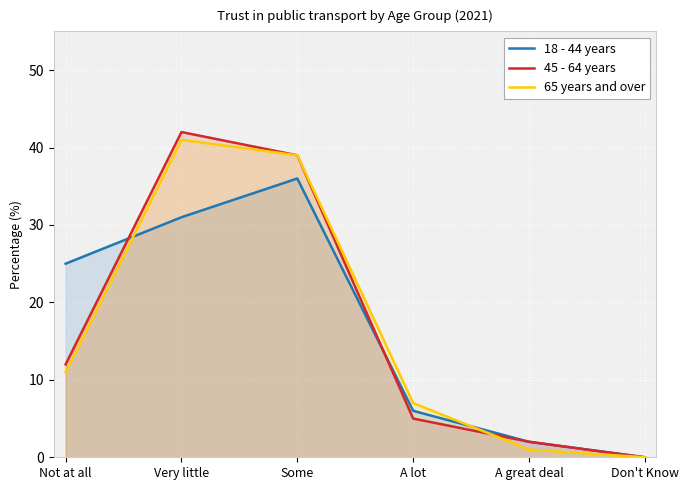

What is the average value of the 45 - 64 years series?

17